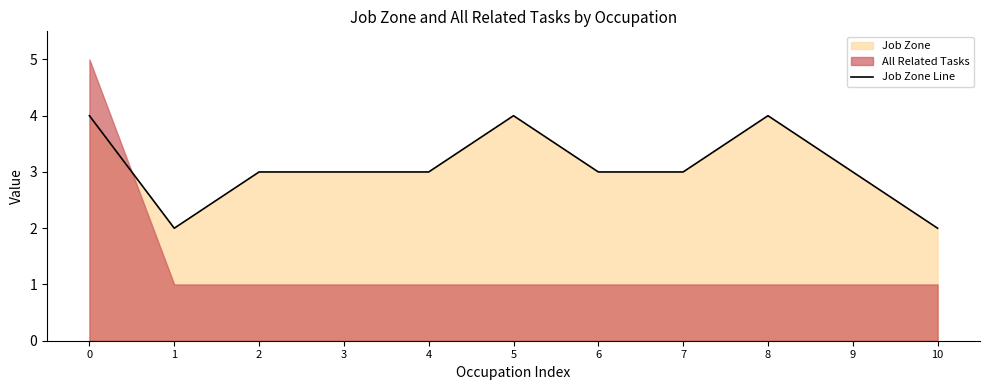

Does the chart have visible grid lines?

No